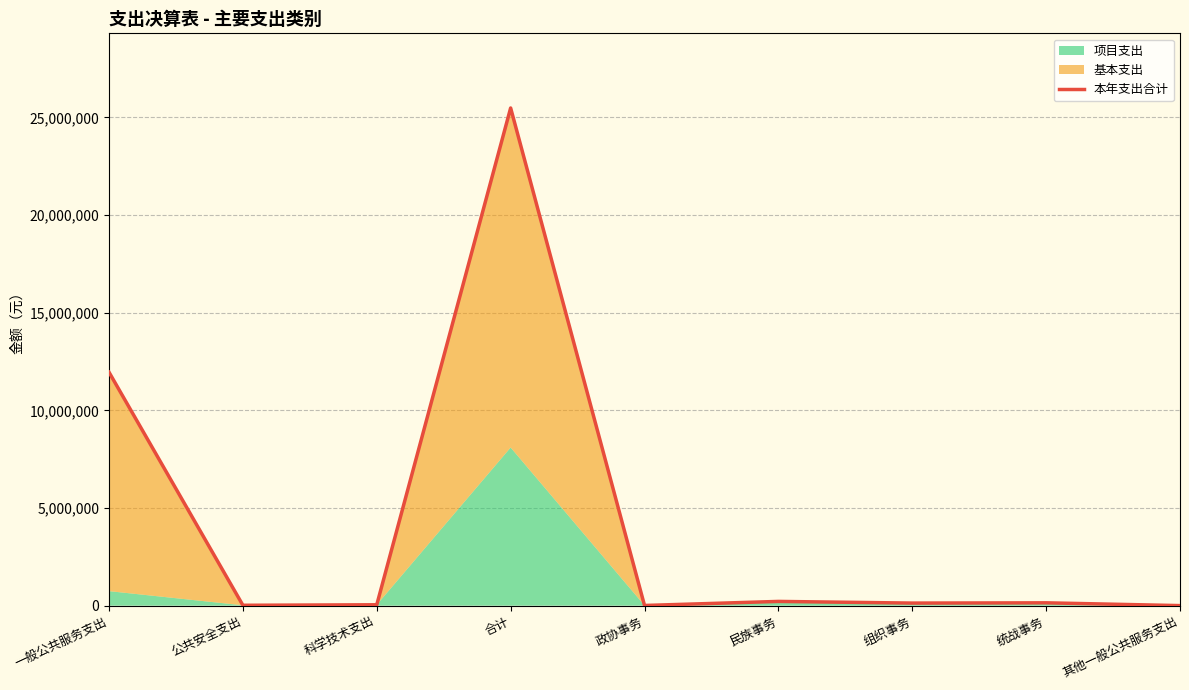

Rank the categories by value from lowest to highest.

其他一般公共服务支出, 政协事务, 公共安全支出, 科学技术支出, 组织事务, 统战事务, 民族事务, 一般公共服务支出, 合计